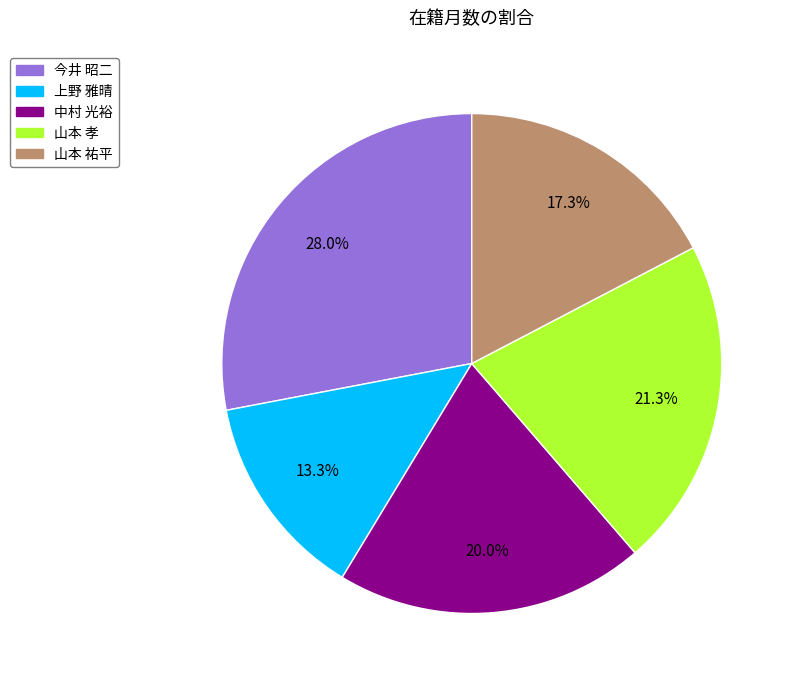

To the nearest percent, what is the average slice percentage?

20%